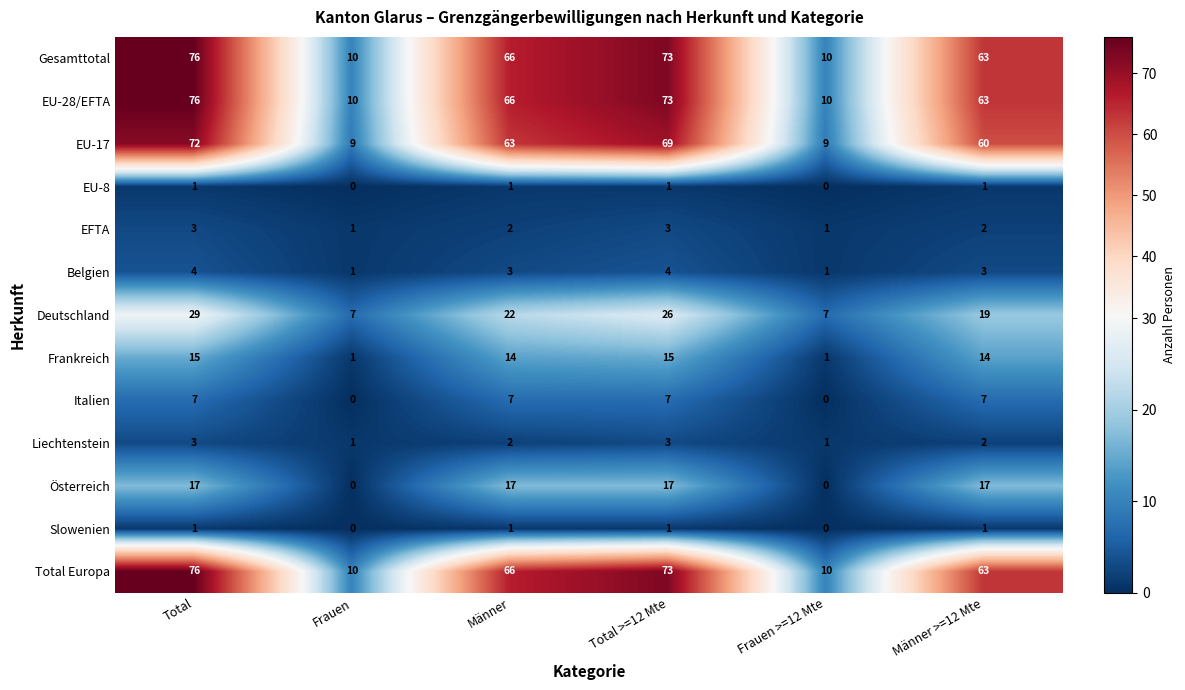

What is the total value across all series at Frauen?

50